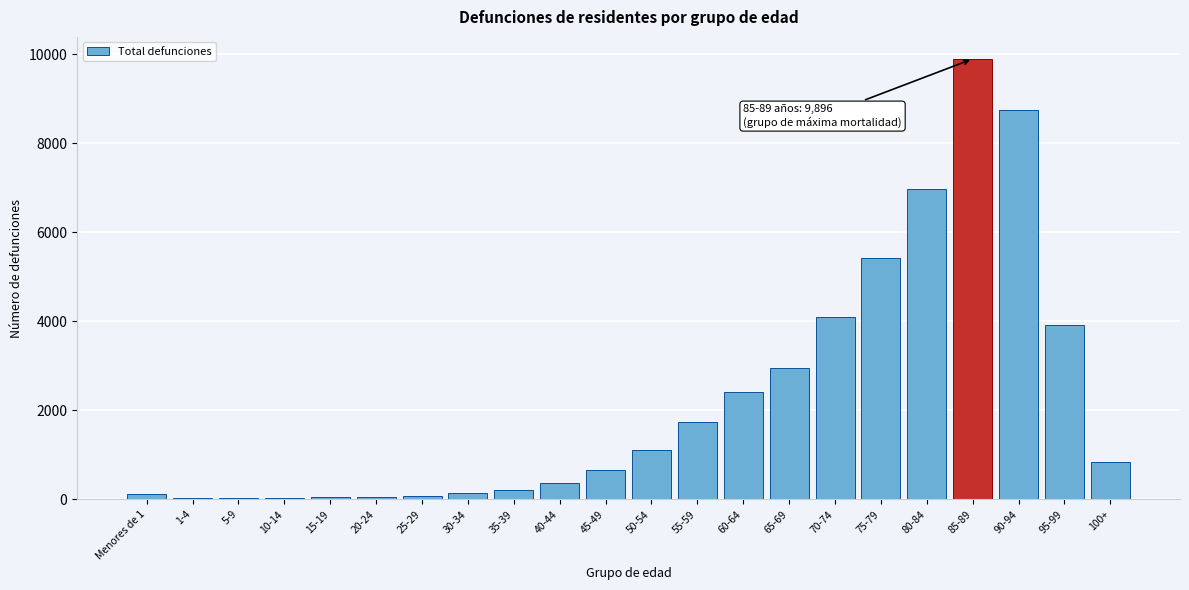

What is the ratio of the value at 75-79 to the value at 65-69?

1.8